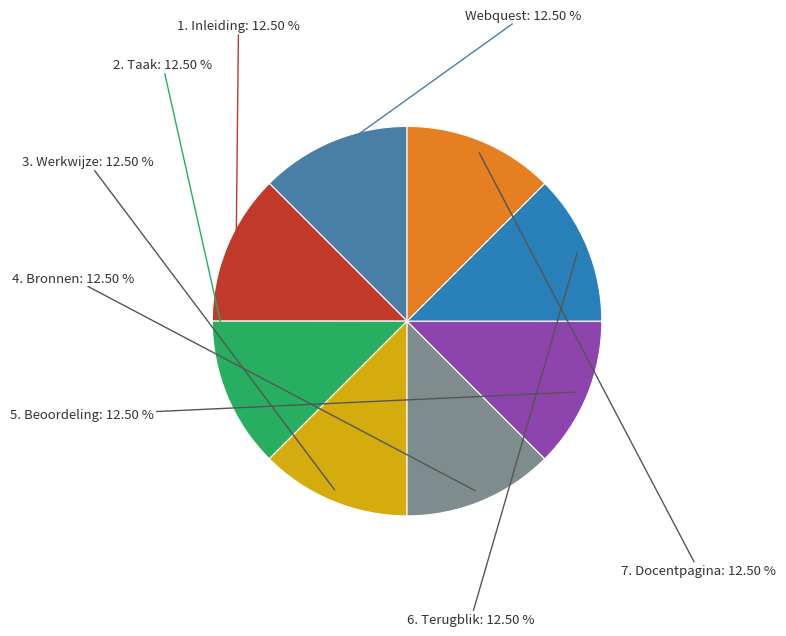

Is the sum of 1. Inleiding and 4. Bronnen greater than half?

No